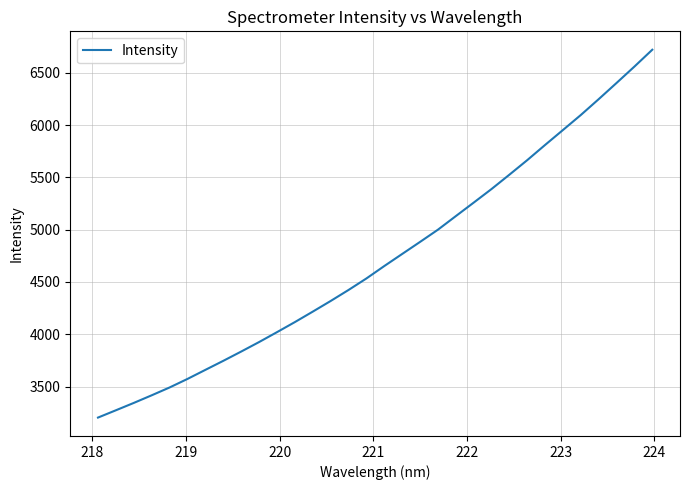

Reading left to right, list all the values displayed in this chart.

3202.8	3272.7	3343.1	3415.9	3490.8	3572.5	3659.2	3745.5	3834.2	3925.0	4019.6	4115.9	4215.9	4317.7	4423.1	4533.1	4651.9	4767.3	4882.6	4999.4	5129.2	5258.3	5388.5	5525.6	5665.0	5810.3	5953.3	6096.8	6248.2	6403.1	6559.8	6720.8